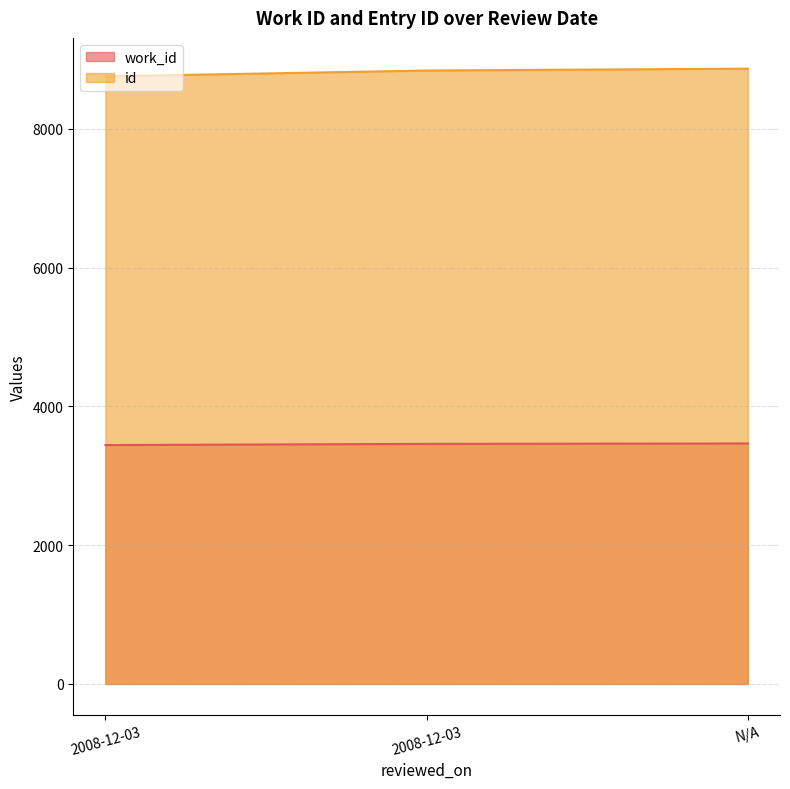

How many data points does each series have?

3